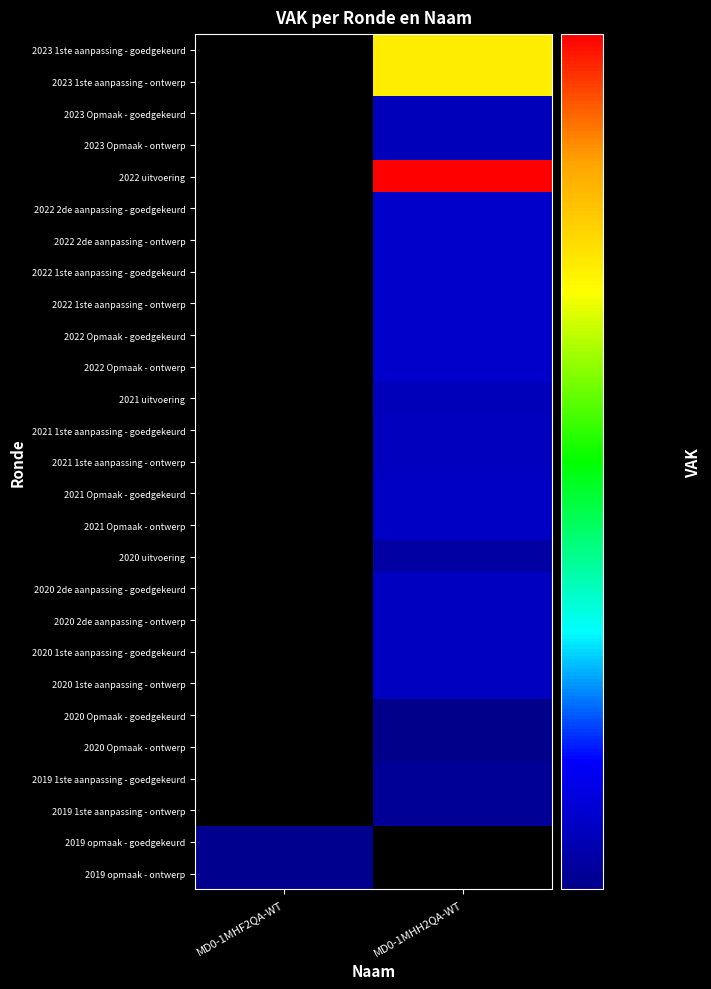

Rank the series at MD0-1MHH2QA-WT from lowest to highest value.

2020 Opmaak - ontwerp, 2020 Opmaak - goedgekeurd, 2019 opmaak - ontwerp, 2019 opmaak - goedgekeurd, 2019 1ste aanpassing - ontwerp, 2019 1ste aanpassing - goedgekeurd, 2020 uitvoering, 2021 uitvoering, 2023 Opmaak - ontwerp, 2023 Opmaak - goedgekeurd, 2021 1ste aanpassing - ontwerp, 2021 1ste aanpassing - goedgekeurd, 2020 1ste aanpassing - ontwerp, 2020 1ste aanpassing - goedgekeurd, 2020 2de aanpassing - ontwerp, 2020 2de aanpassing - goedgekeurd, 2021 Opmaak - ontwerp, 2021 Opmaak - goedgekeurd, 2022 Opmaak - ontwerp, 2022 Opmaak - goedgekeurd, 2022 1ste aanpassing - ontwerp, 2022 1ste aanpassing - goedgekeurd, 2022 2de aanpassing - ontwerp, 2022 2de aanpassing - goedgekeurd, 2023 1ste aanpassing - ontwerp, 2023 1ste aanpassing - goedgekeurd, 2022 uitvoering